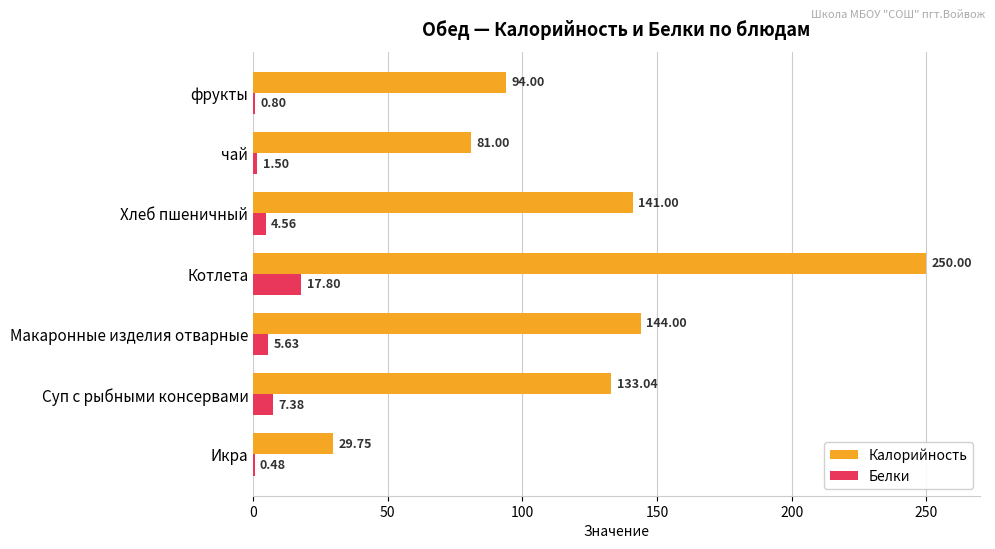

What is the sum of all Калорийность values?

872.8